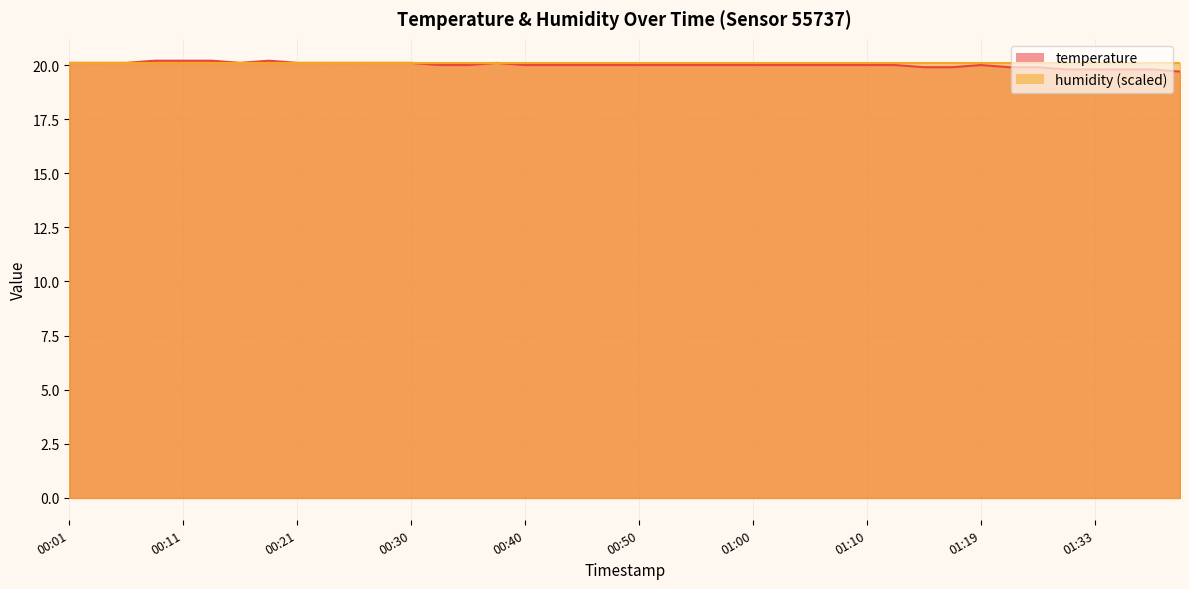

Rank the categories by value from lowest to highest.

01:40, 01:30, 01:33, 01:35, 01:37, 01:14, 01:17, 01:22, 01:28, 00:33, 00:35, 00:40, 00:43, 00:45, 00:47, 00:50, 00:52, 00:55, 00:57, 01:00, 01:02, 01:05, 01:07, 01:10, 01:12, 01:19, 00:01, 00:04, 00:06, 00:16, 00:21, 00:23, 00:26, 00:28, 00:30, 00:38, 00:08, 00:11, 00:13, 00:18